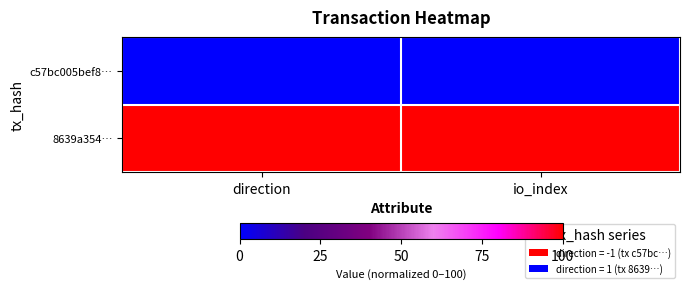

How many categories are shown in the chart?

2